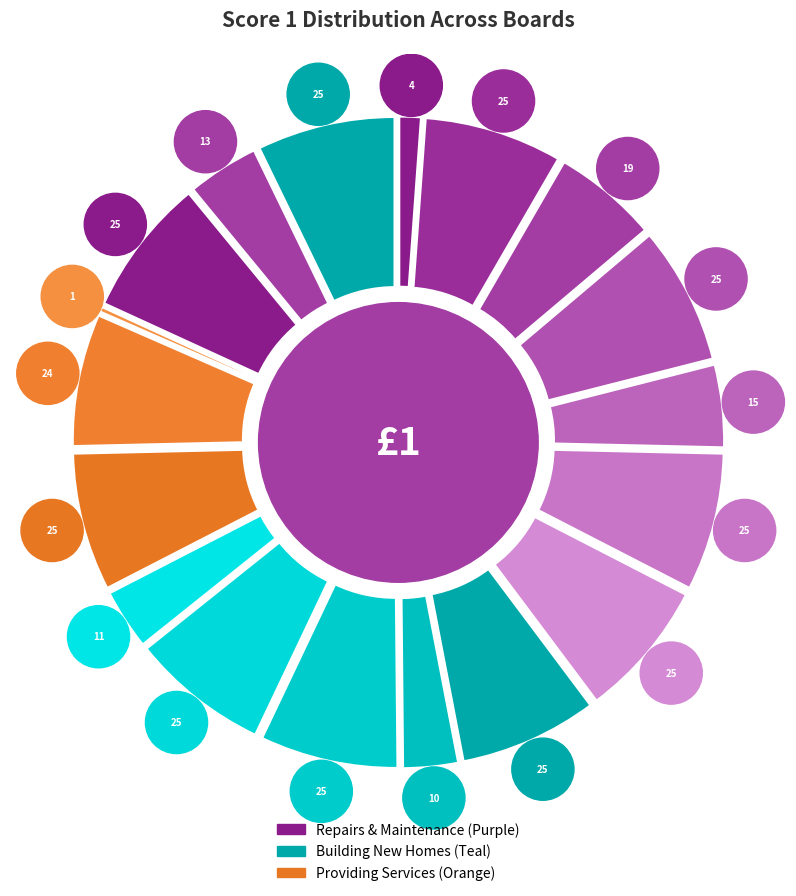

To the nearest percent, what is the average slice percentage?

6%